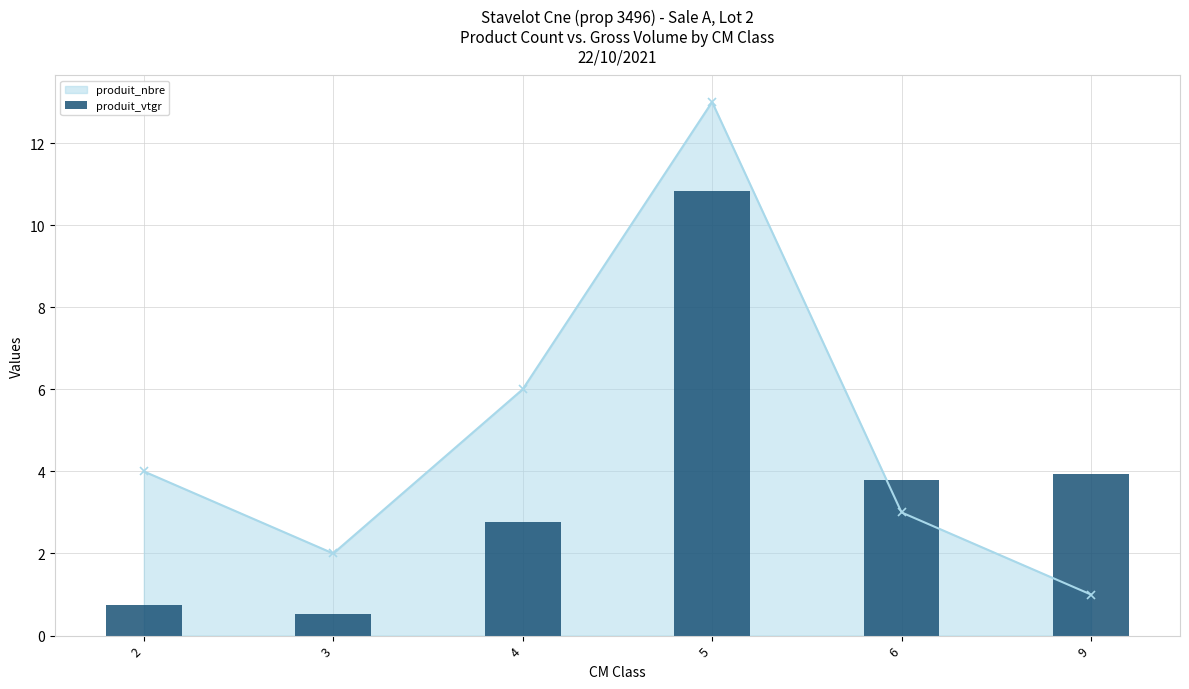

Rank the categories by value from lowest to highest.

3, 2, 4, 6, 9, 5